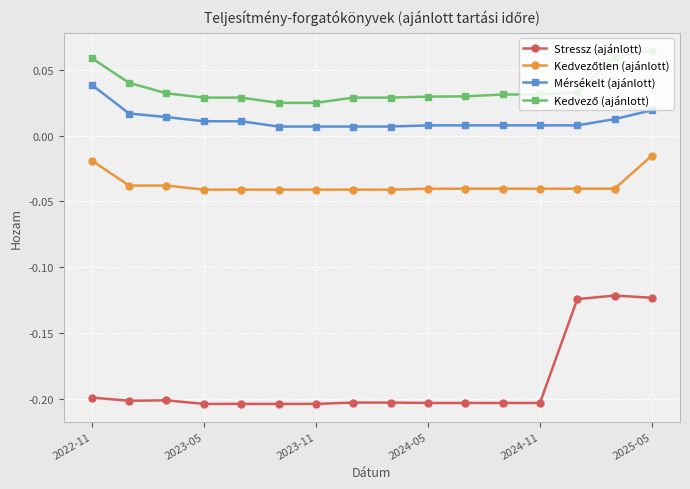

True or false: Stressz (ajánlott) and Mérsékelt (ajánlott) cross at least once.

False